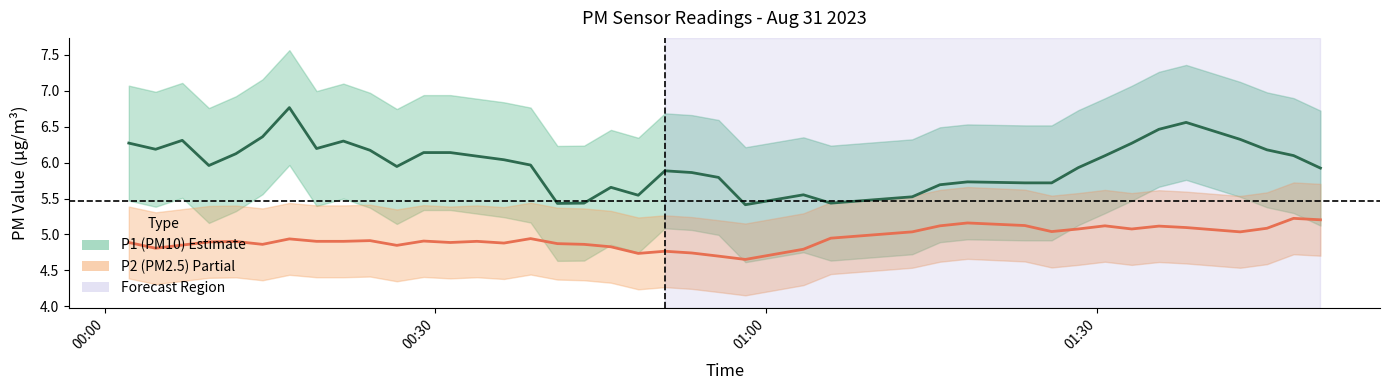

What is the value of the P1 (PM10) point at the 32nd from the left?

5.9